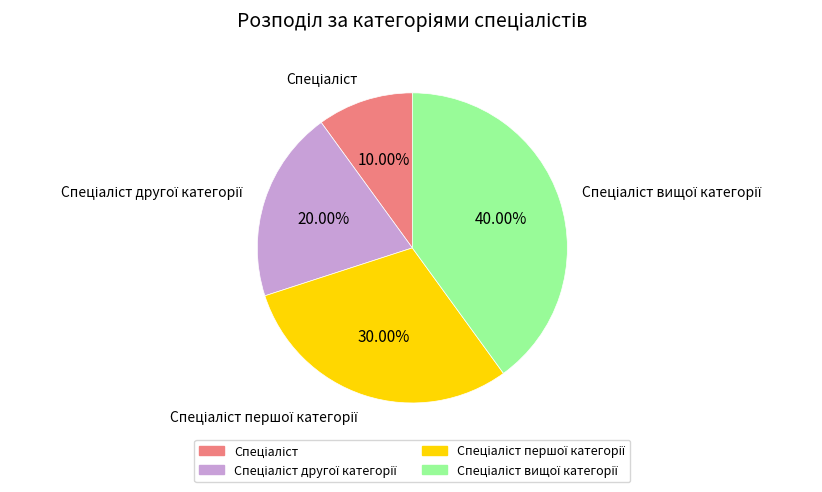

Is there a majority slice in this chart?

No